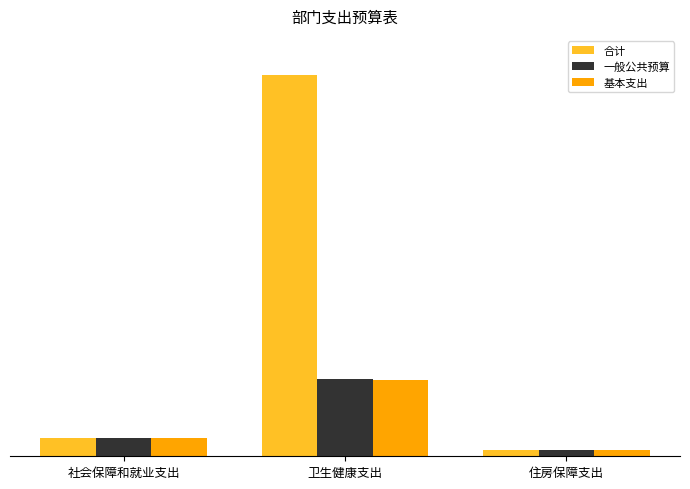

The value of 合计 at 社会保障和就业支出 is 501973.3. True or false?

False